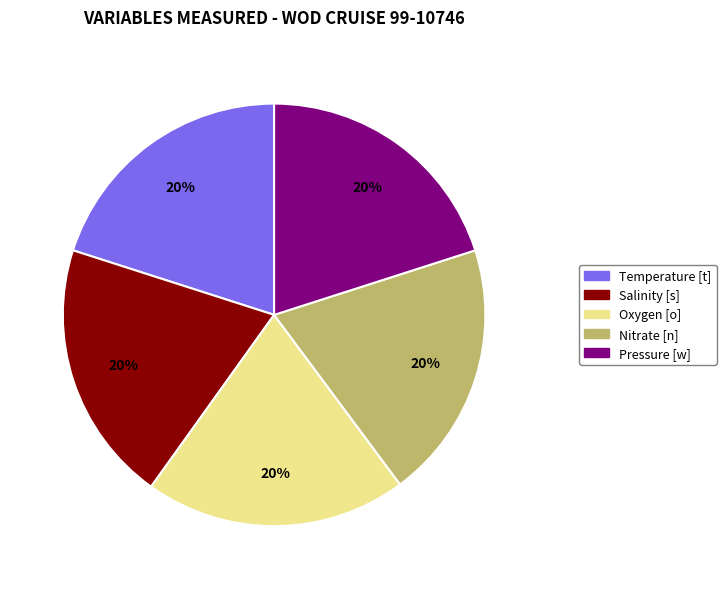

The Pressure [w] slice represents 20% of the pie. True or false?

True